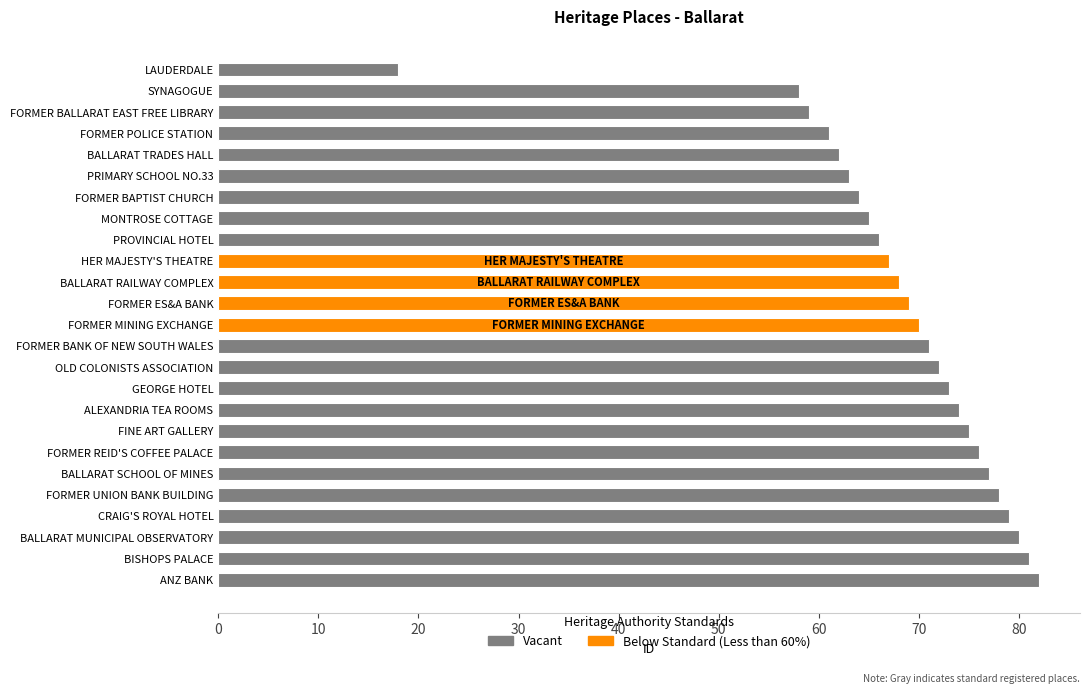

How many distinct data groups are displayed?

1